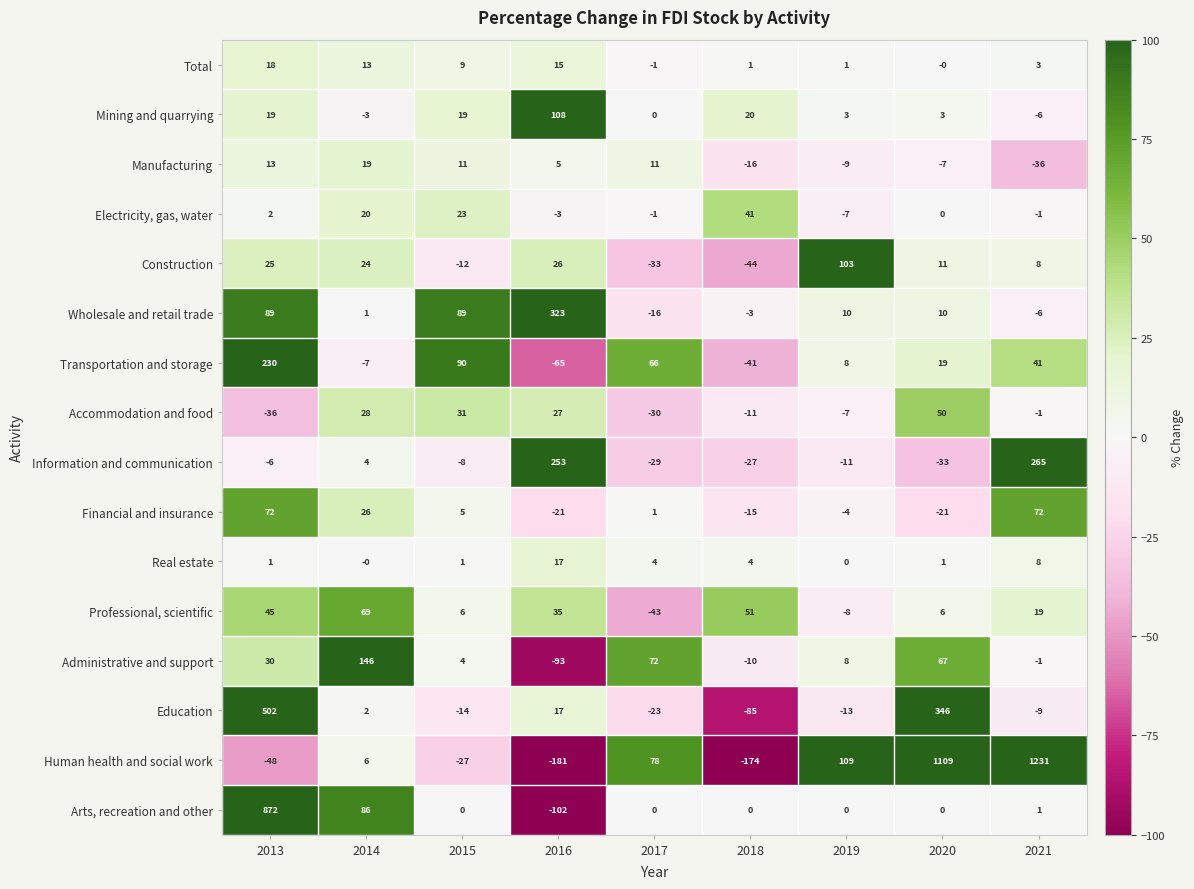

At which label does Transportation and storage first exceed 19?

2013